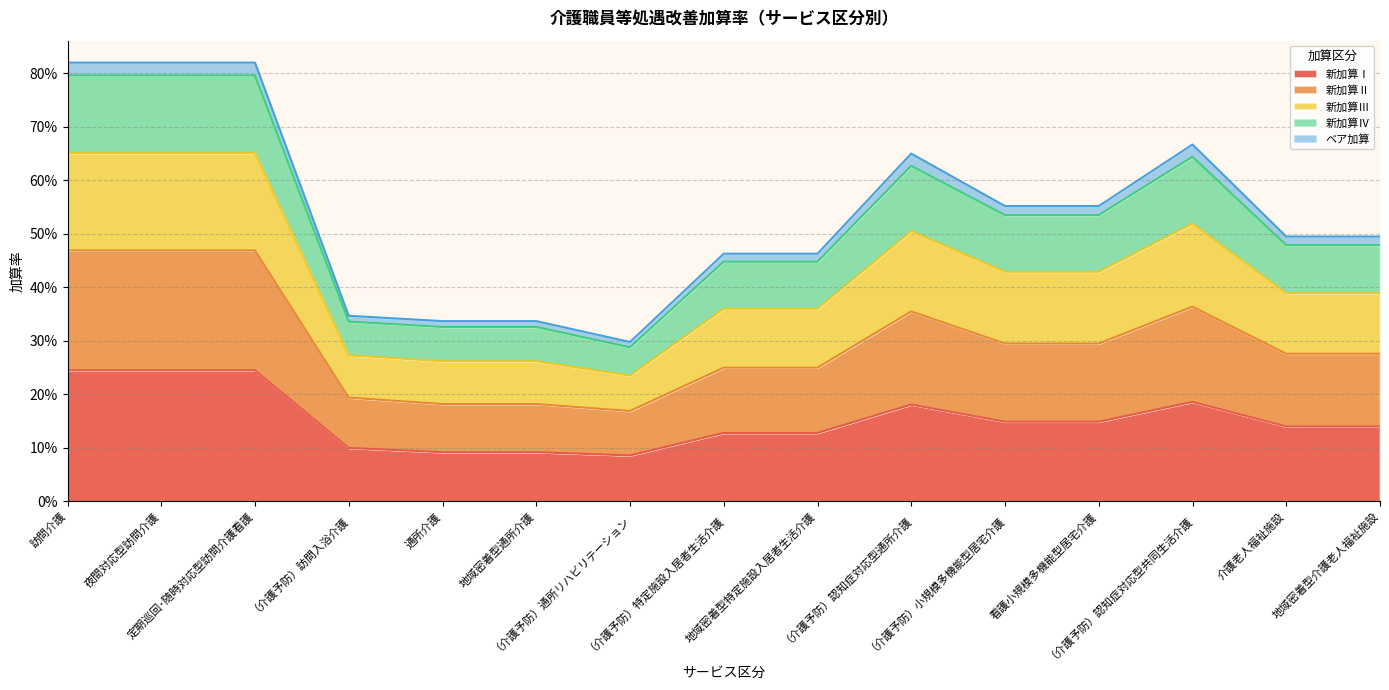

What position from the right is （介護予防）通所リハビリテーション?

9